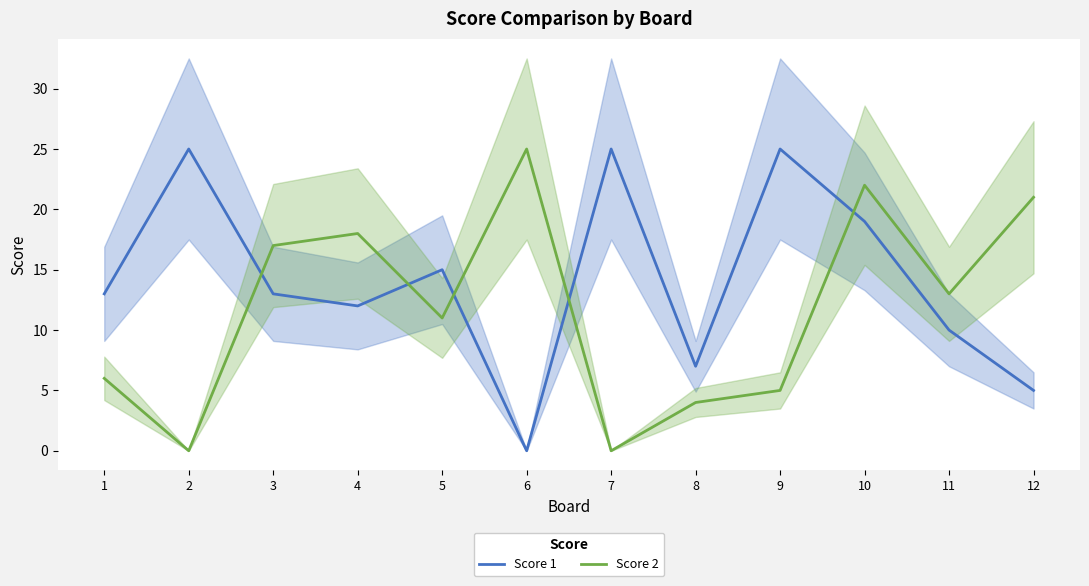

Is it true that Score 2 equals 5 at 12?

False